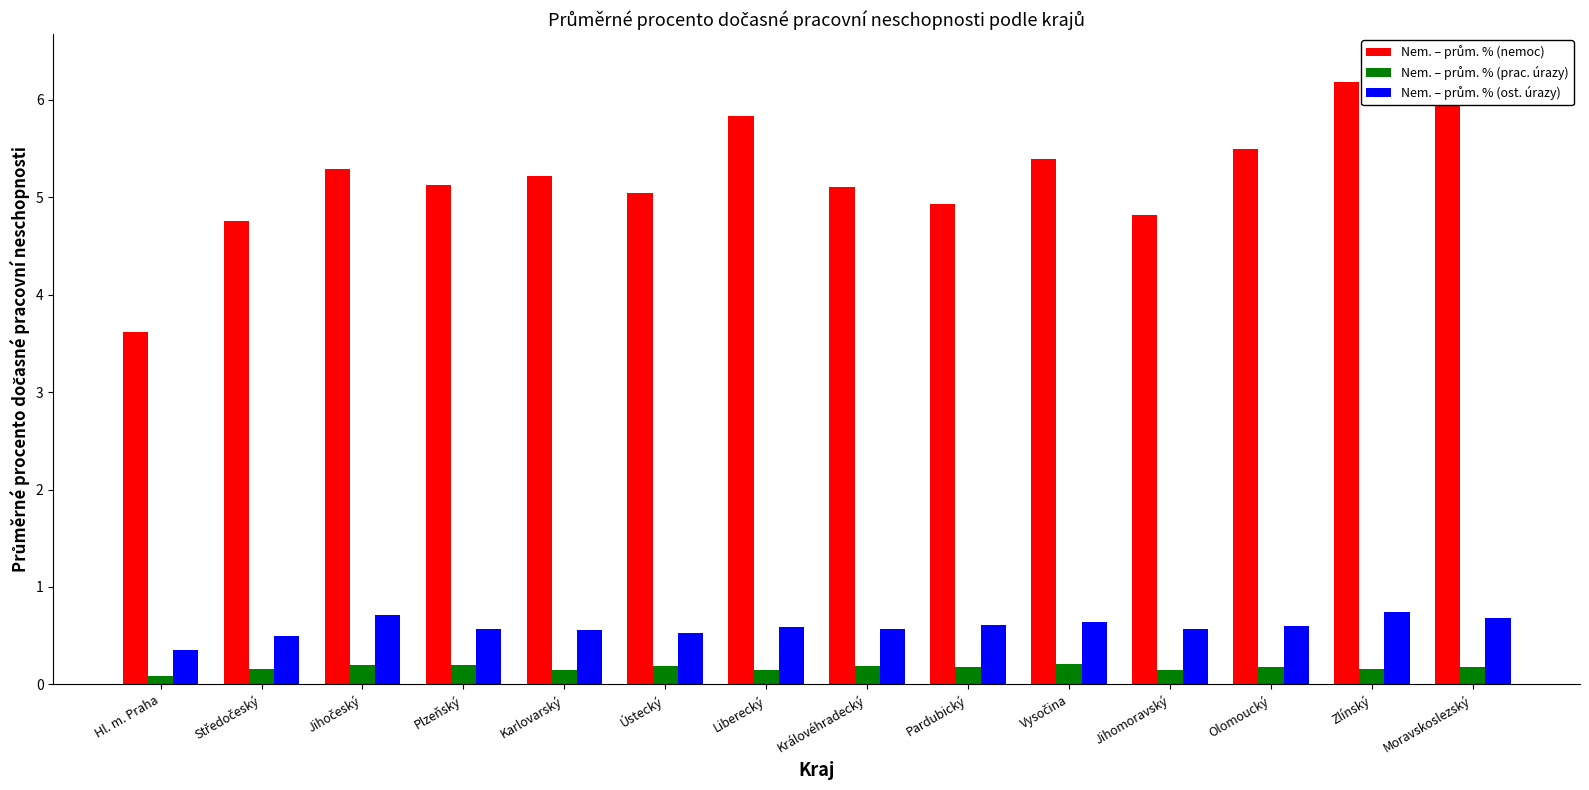

What position from the left is Ústecký?

6